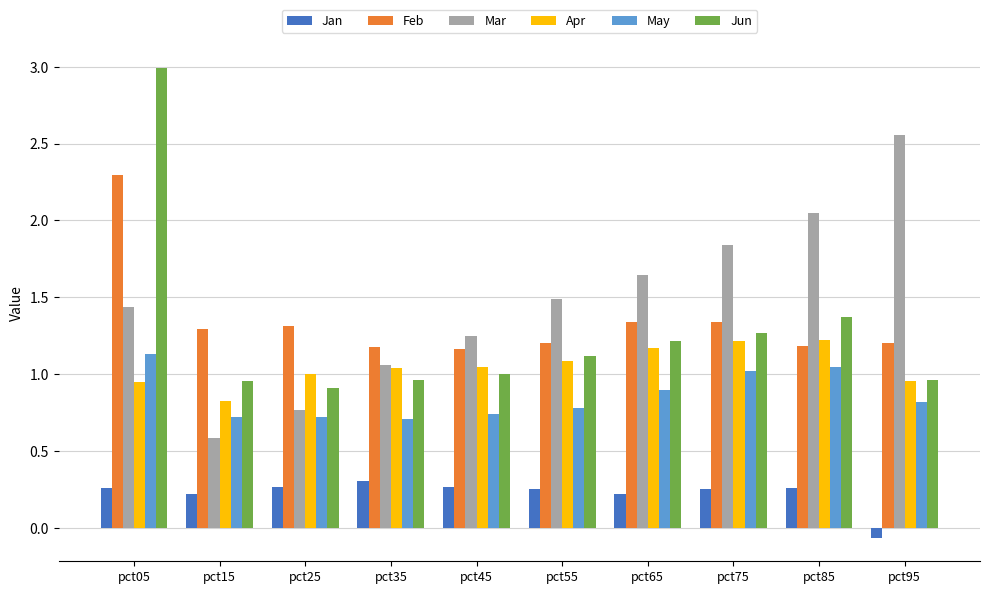

What are all the series names shown in the legend?

Jan, Feb, Mar, Apr, May, Jun